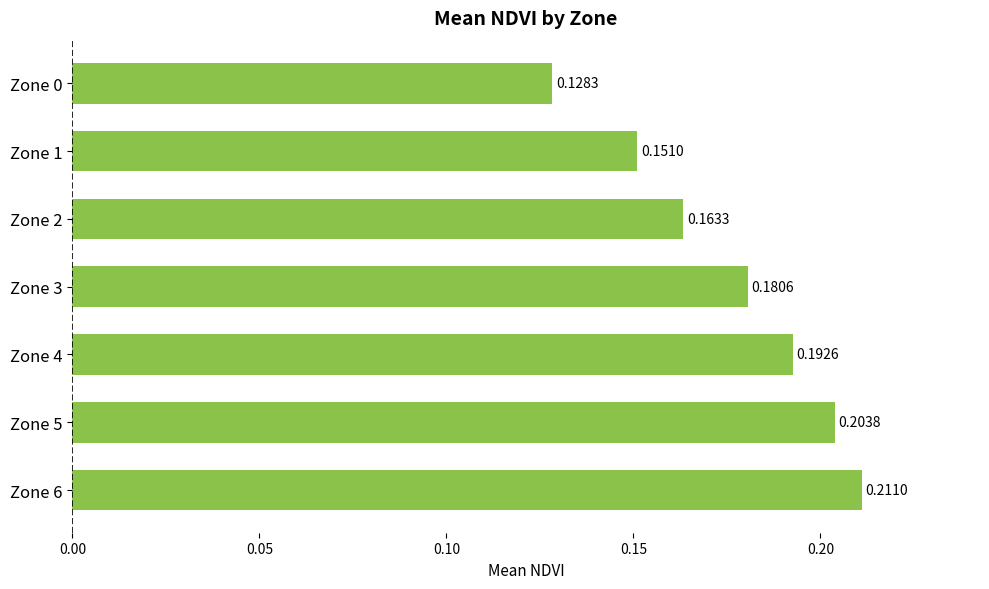

Which has a higher value, Zone 3 or Zone 6?

Zone 6